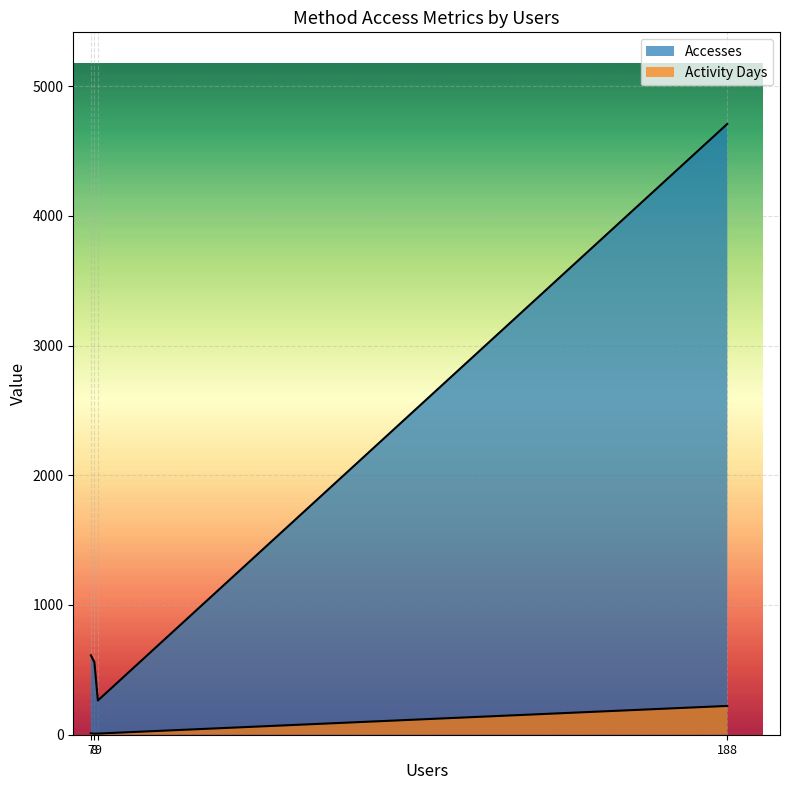

True or false: Accesses and Activity Days intersect in this chart.

False